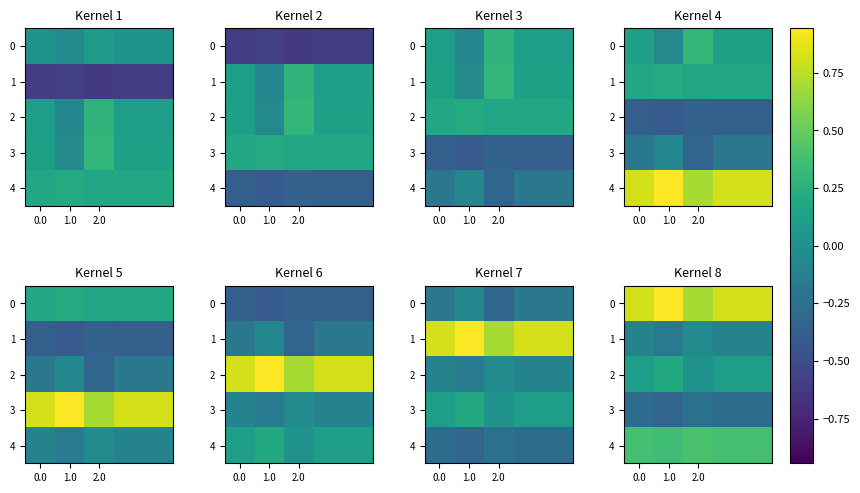

What is the sum of all 3 values?

-1.4